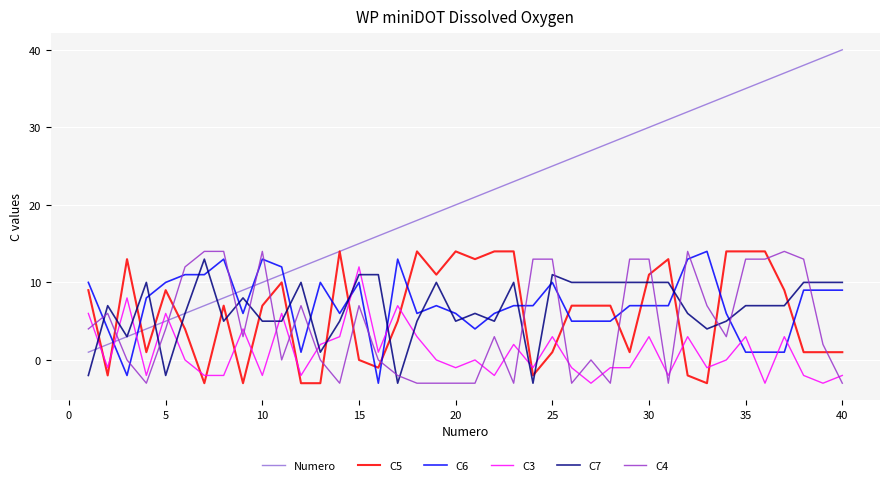

What is the greatest value displayed?

40